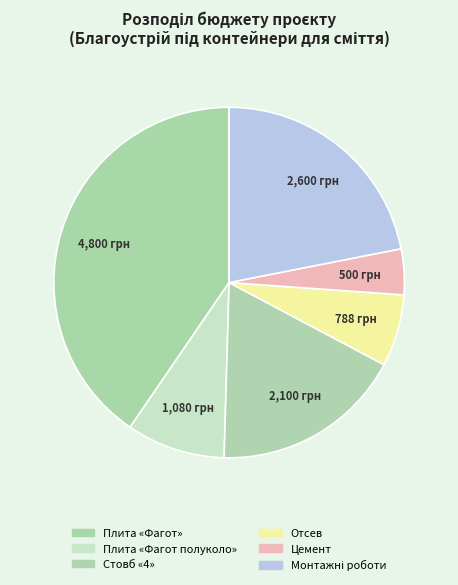

Which has a higher value, Отсев or Стовб «4»?

Стовб «4»